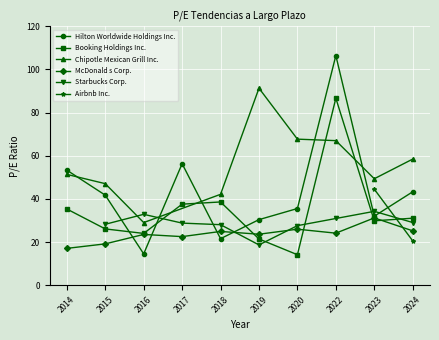

How many interior local peaks does the Booking Holdings Inc. series have?

2